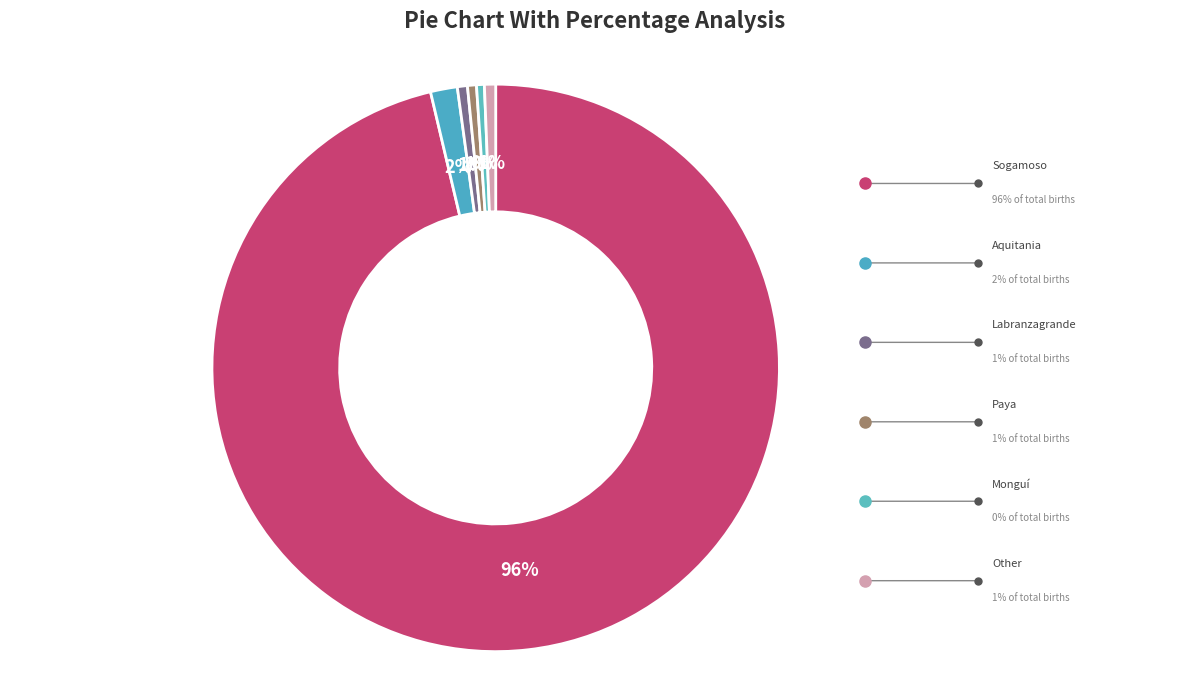

Count the number of slices in the pie.

6